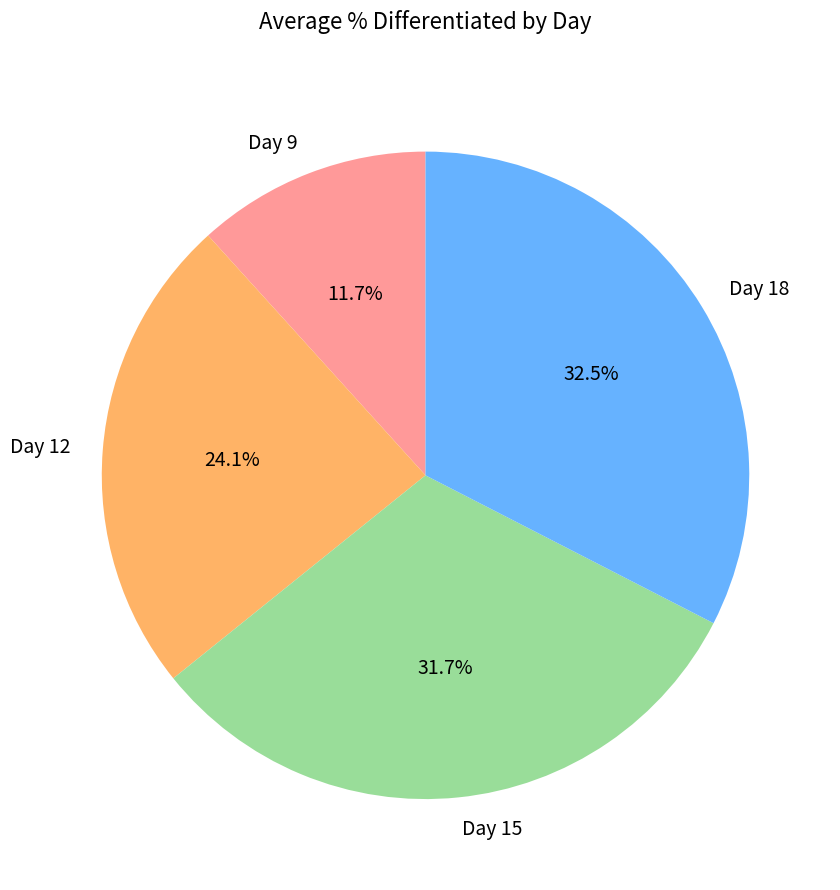

What portion of the pie excludes Day 9?

88.3%